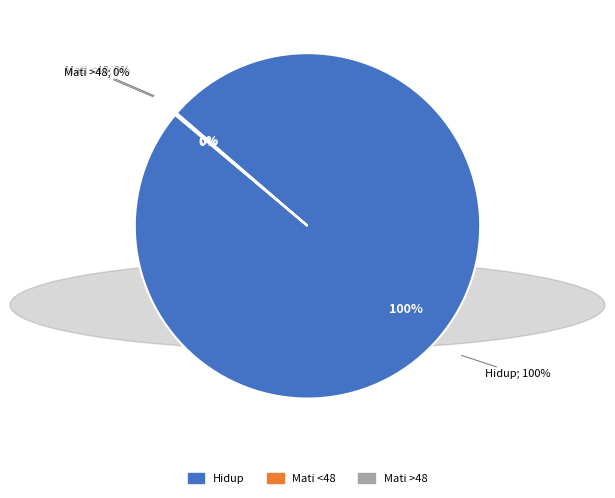

To the nearest percent, what is the average slice percentage?

33%